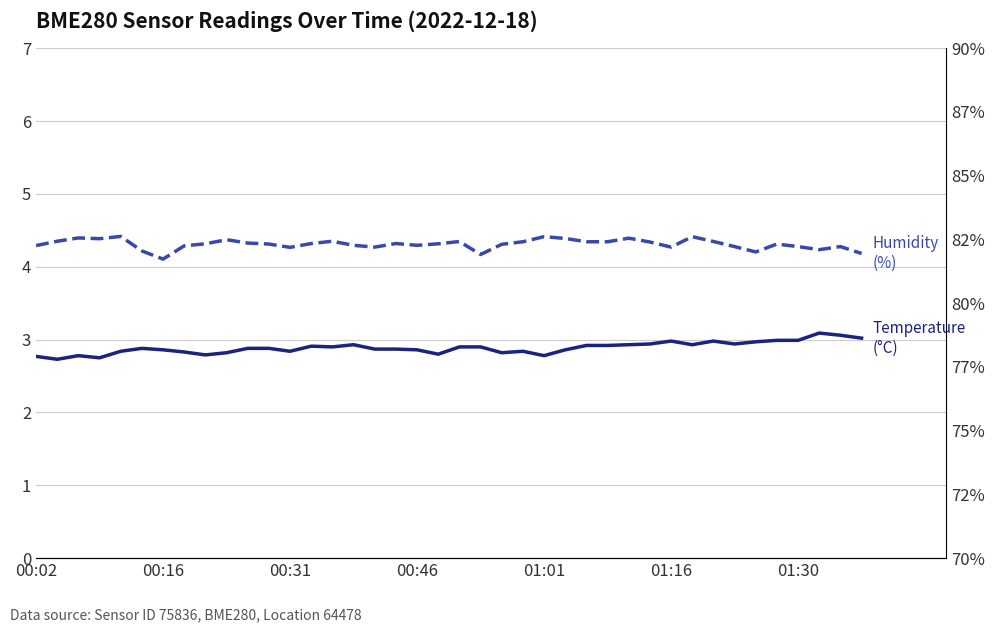

True or false: temperature and humidity cross at least once.

False